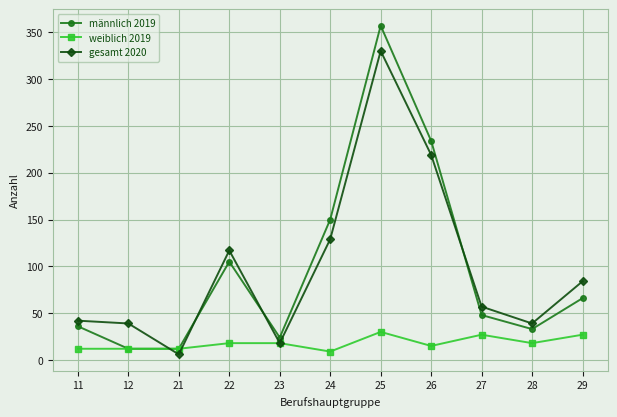

Which series has the largest range (max minus min)?

männlich 2019